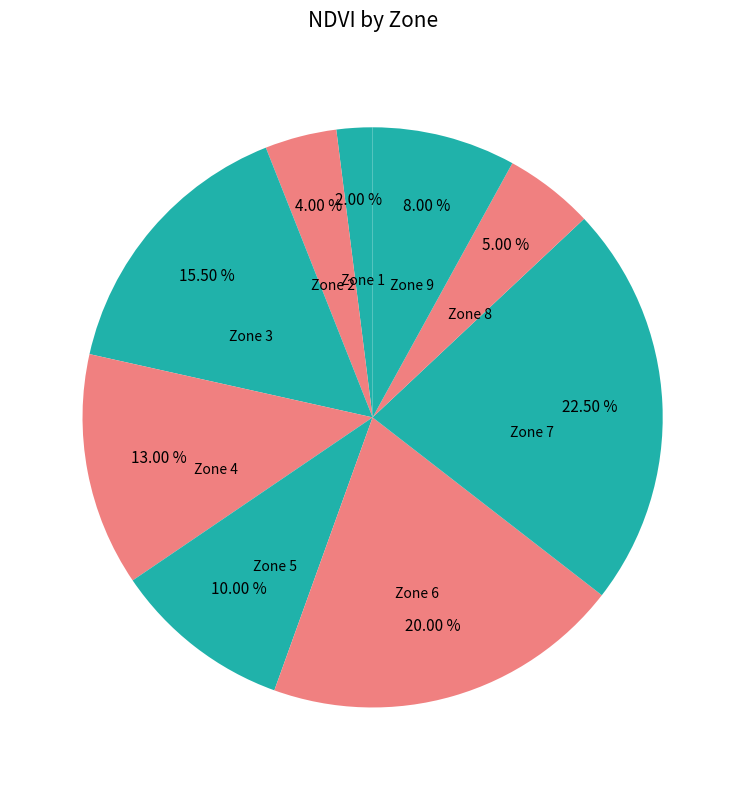

What is the ratio of the value at Zone 5 to the value at Zone 2?

2.5